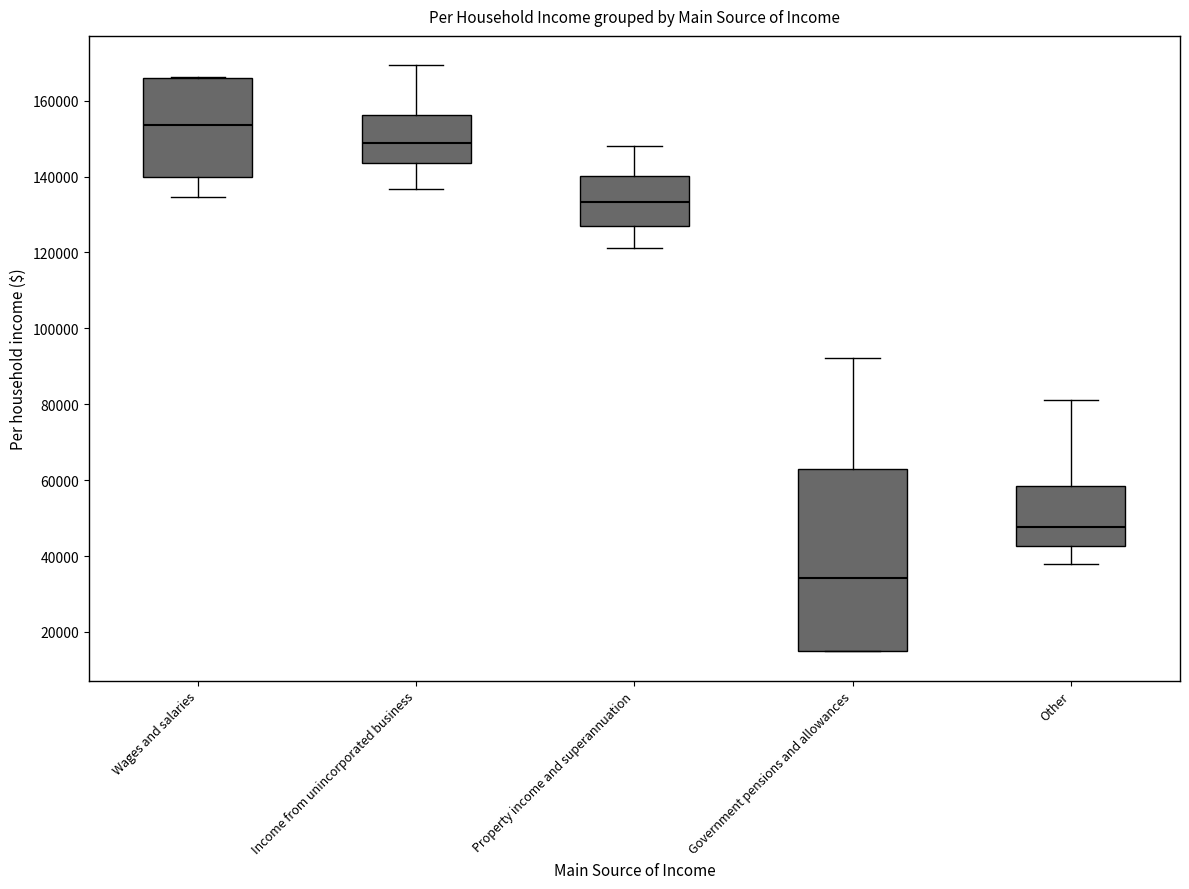

Reading left to right, read every box against the y-axis: the position of its median line, the range the box covers, and the ends of its whiskers. The values are not printed on the chart, so give them approximately, as read against the axis.

Wages and salaries: median 154000, box 140000 to 166000, whiskers 134000 to 166000
Income from unincorporated business: median 148000, box 144000 to 156000, whiskers 136000 to 170000
Property income and superannuation: median 134000, box 128000 to 140000, whiskers 122000 to 148000
Government pensions and allowances: median 34000, box 16000 to 62000, whiskers 14000 to 92000
Other: median 48000, box 42000 to 58000, whiskers 38000 to 82000